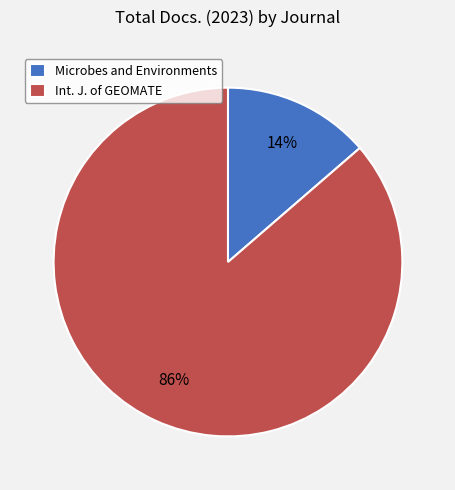

Rank the categories by value from lowest to highest.

Microbes and Environments, Int. J. of GEOMATE